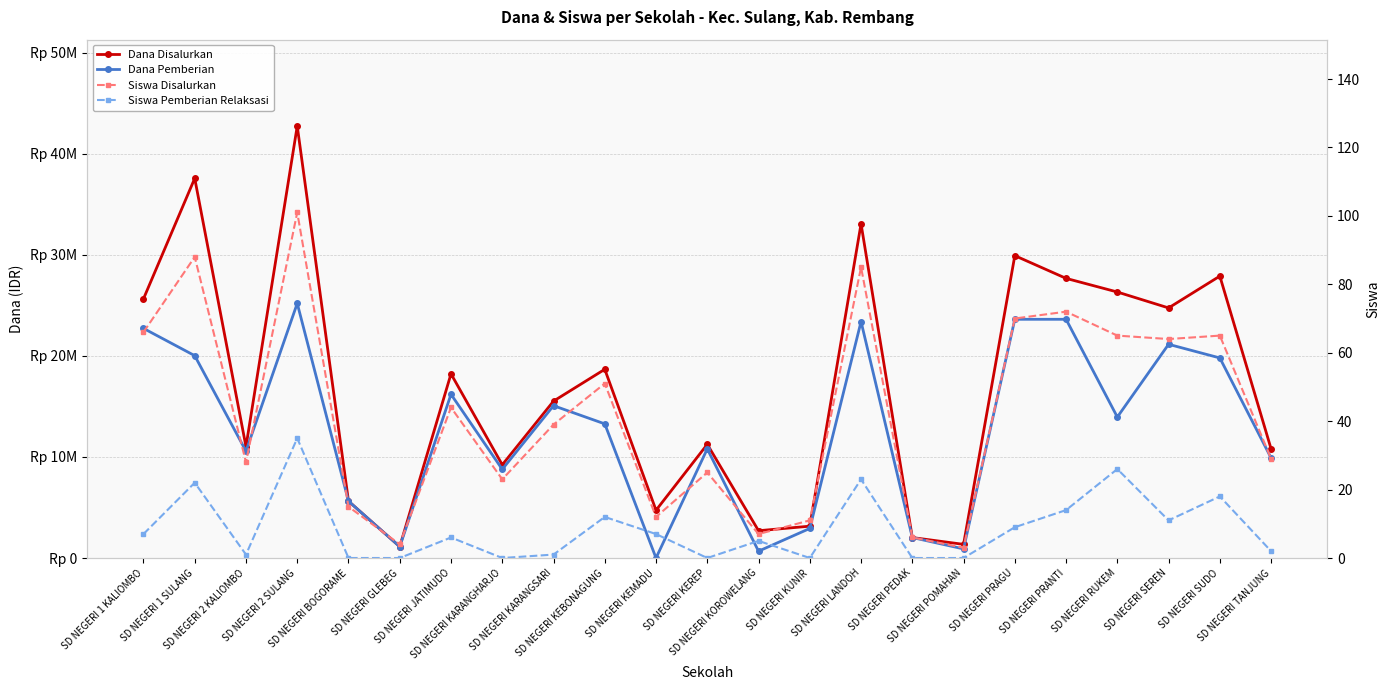

What is the difference between the second highest and minimum values in the Siswa Disalurkan series?

85